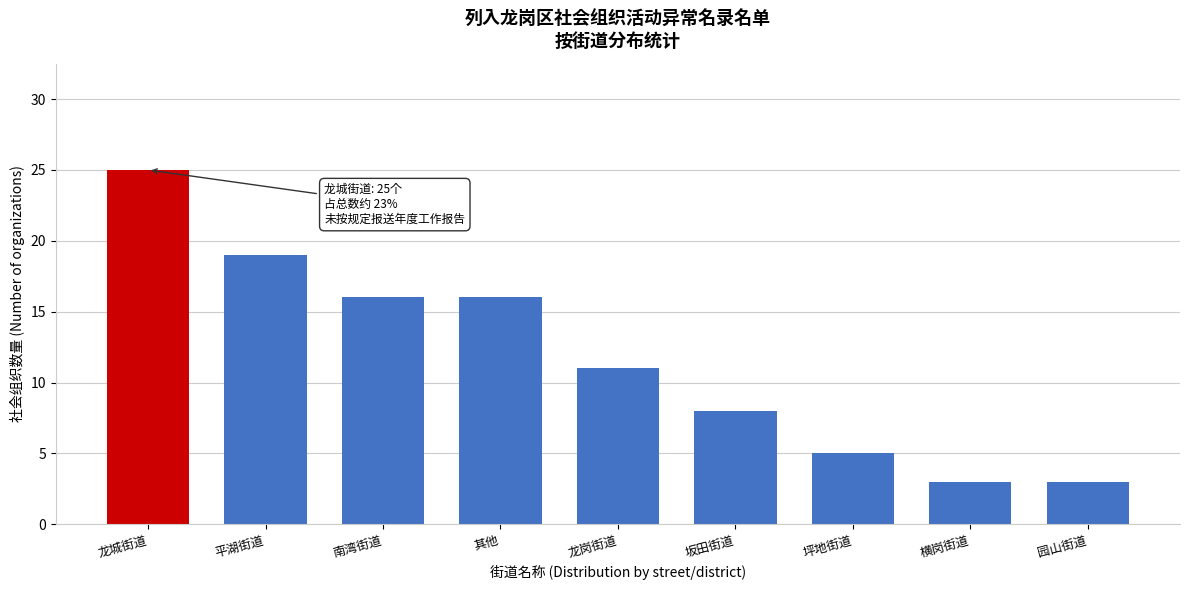

Reading right to left, what are all the values shown in this chart?

3	3	5	8	11	16	16	19	25